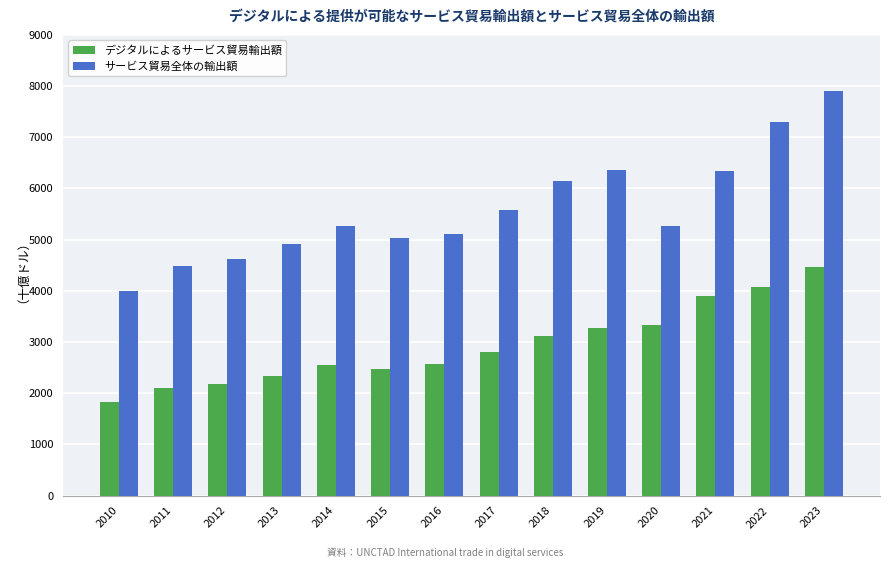

How many series are shown in this chart?

2